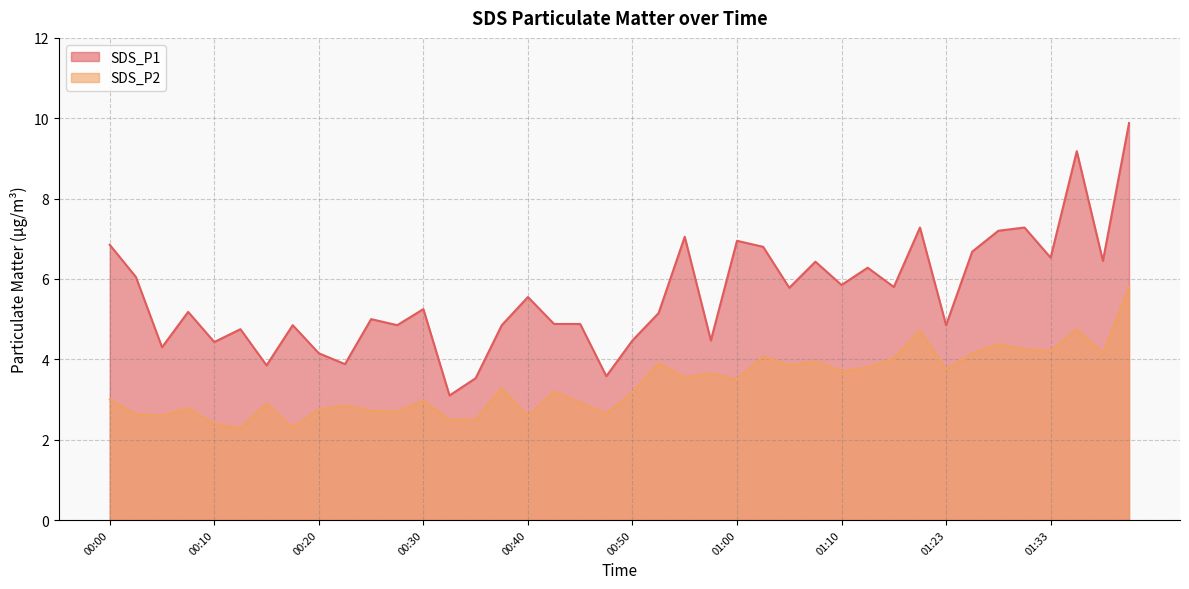

True or false: SDS_P1 and SDS_P2 cross at least once.

False